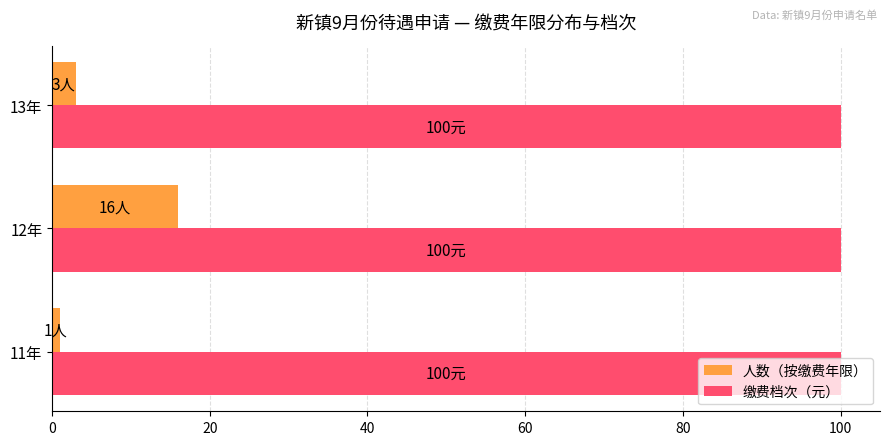

Which series has the widest spread of values?

人数（按缴费年限）